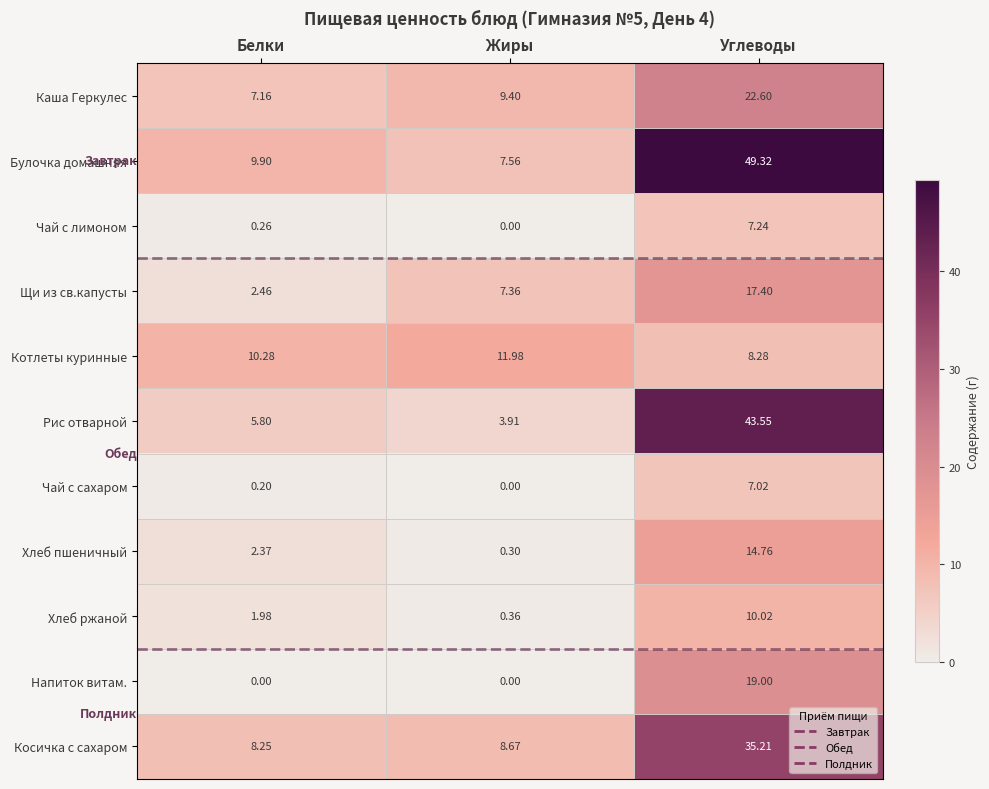

At how many categories does at least one series exceed 26?

1